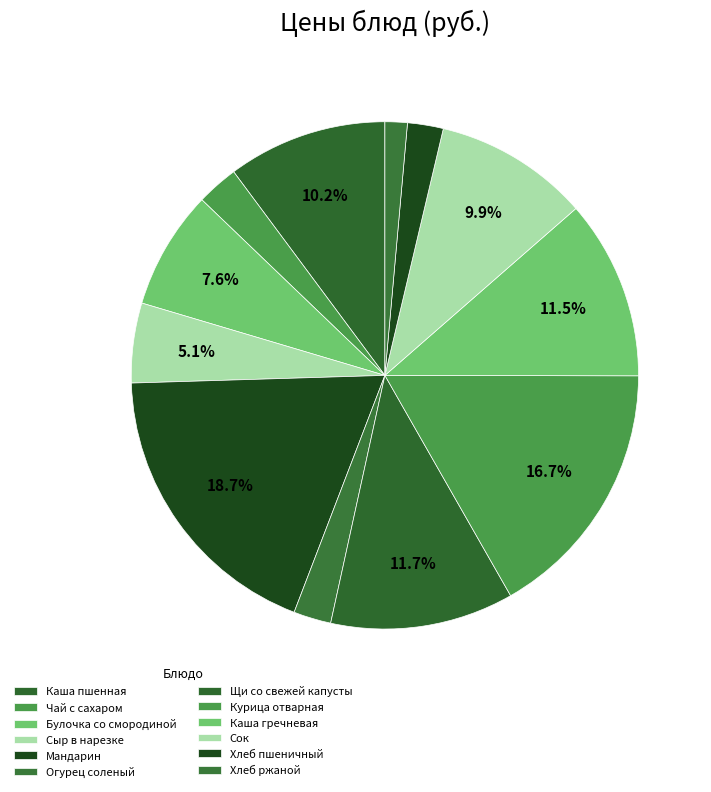

True or false: Булочка со смородиной accounts for 1% of the total.

False